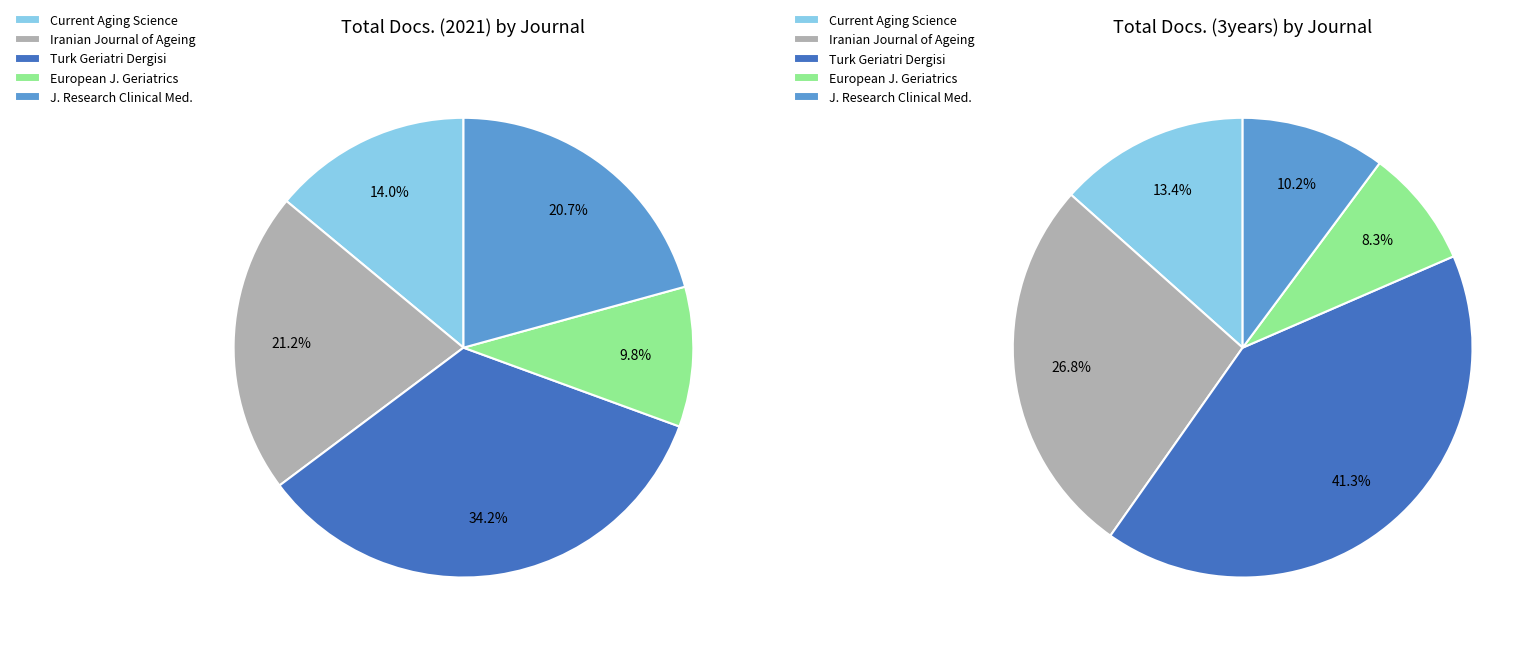

Is there a majority slice in this chart?

No